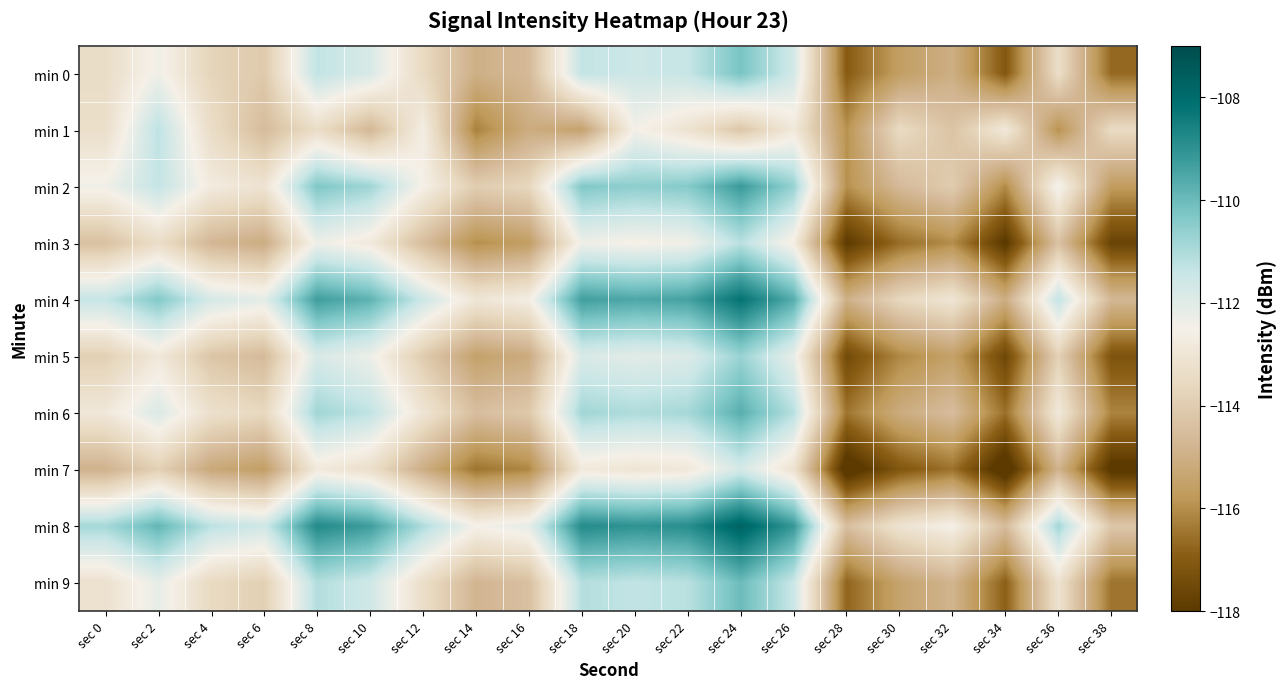

Reading left to right, what are all the values shown in this chart?

min 0: sec 0=-113.4	sec 2=-112.4	sec 4=-113.7	sec 6=-114.1	sec 8=-111.3	sec 10=-111.8	sec 12=-113.5	sec 14=-115.0	sec 16=-114.6	sec 18=-111.3	sec 20=-111.5	sec 22=-111.4	sec 24=-110.2	sec 26=-111.7	sec 28=-117.0	sec 30=-115.6	sec 32=-115.0	sec 34=-117.1	sec 36=-113.3	sec 38=-116.7
min 1: sec 0=-113.3	sec 2=-111.2	sec 4=-113.4	sec 6=-114.5	sec 8=-113.4	sec 10=-114.7	sec 12=-112.6	sec 14=-116.2	sec 16=-115.1	sec 18=-115.5	sec 20=-112.5	sec 22=-113.1	sec 24=-114.2	sec 26=-112.8	sec 28=-115.9	sec 30=-113.5	sec 32=-114.3	sec 34=-112.8	sec 36=-115.9	sec 38=-113.5
min 2: sec 0=-112.4	sec 2=-111.4	sec 4=-112.7	sec 6=-113.1	sec 8=-110.3	sec 10=-110.8	sec 12=-112.5	sec 14=-114.0	sec 16=-113.6	sec 18=-110.3	sec 20=-110.5	sec 22=-110.4	sec 24=-109.2	sec 26=-110.7	sec 28=-116.0	sec 30=-114.6	sec 32=-114.0	sec 34=-116.1	sec 36=-112.3	sec 38=-115.7
min 3: sec 0=-114.4	sec 2=-113.4	sec 4=-114.7	sec 6=-115.1	sec 8=-112.3	sec 10=-112.8	sec 12=-114.5	sec 14=-116.0	sec 16=-115.6	sec 18=-112.3	sec 20=-112.5	sec 22=-112.4	sec 24=-111.2	sec 26=-112.7	sec 28=-118.0	sec 30=-116.6	sec 32=-116.0	sec 34=-118.1	sec 36=-114.3	sec 38=-117.7
min 4: sec 0=-111.4	sec 2=-110.4	sec 4=-111.7	sec 6=-112.1	sec 8=-109.3	sec 10=-109.8	sec 12=-111.5	sec 14=-113.0	sec 16=-112.6	sec 18=-109.3	sec 20=-109.5	sec 22=-109.4	sec 24=-108.2	sec 26=-109.7	sec 28=-115.0	sec 30=-113.6	sec 32=-113.0	sec 34=-115.1	sec 36=-111.3	sec 38=-114.7
min 5: sec 0=-113.9	sec 2=-112.9	sec 4=-114.2	sec 6=-114.6	sec 8=-111.8	sec 10=-112.3	sec 12=-114.0	sec 14=-115.5	sec 16=-115.1	sec 18=-111.8	sec 20=-112.0	sec 22=-111.9	sec 24=-110.7	sec 26=-112.2	sec 28=-117.5	sec 30=-116.1	sec 32=-115.5	sec 34=-117.6	sec 36=-113.8	sec 38=-117.2
min 6: sec 0=-112.9	sec 2=-111.9	sec 4=-113.2	sec 6=-113.6	sec 8=-110.8	sec 10=-111.3	sec 12=-113.0	sec 14=-114.5	sec 16=-114.1	sec 18=-110.8	sec 20=-111.0	sec 22=-110.9	sec 24=-109.7	sec 26=-111.2	sec 28=-116.5	sec 30=-115.1	sec 32=-114.5	sec 34=-116.6	sec 36=-112.8	sec 38=-116.2
min 7: sec 0=-114.9	sec 2=-113.9	sec 4=-115.2	sec 6=-115.6	sec 8=-112.8	sec 10=-113.3	sec 12=-115.0	sec 14=-116.5	sec 16=-116.1	sec 18=-112.8	sec 20=-113.0	sec 22=-112.9	sec 24=-111.7	sec 26=-113.2	sec 28=-118.5	sec 30=-117.1	sec 32=-116.5	sec 34=-118.6	sec 36=-114.8	sec 38=-118.2
min 8: sec 0=-110.9	sec 2=-109.9	sec 4=-111.2	sec 6=-111.6	sec 8=-108.8	sec 10=-109.3	sec 12=-111.0	sec 14=-112.5	sec 16=-112.1	sec 18=-108.8	sec 20=-109.0	sec 22=-108.9	sec 24=-107.7	sec 26=-109.2	sec 28=-114.5	sec 30=-113.1	sec 32=-112.5	sec 34=-114.6	sec 36=-110.8	sec 38=-114.2
min 9: sec 0=-113.2	sec 2=-112.2	sec 4=-113.5	sec 6=-113.9	sec 8=-111.1	sec 10=-111.6	sec 12=-113.3	sec 14=-114.8	sec 16=-114.4	sec 18=-111.1	sec 20=-111.3	sec 22=-111.2	sec 24=-110.0	sec 26=-111.5	sec 28=-116.8	sec 30=-115.4	sec 32=-114.8	sec 34=-116.9	sec 36=-113.1	sec 38=-116.5